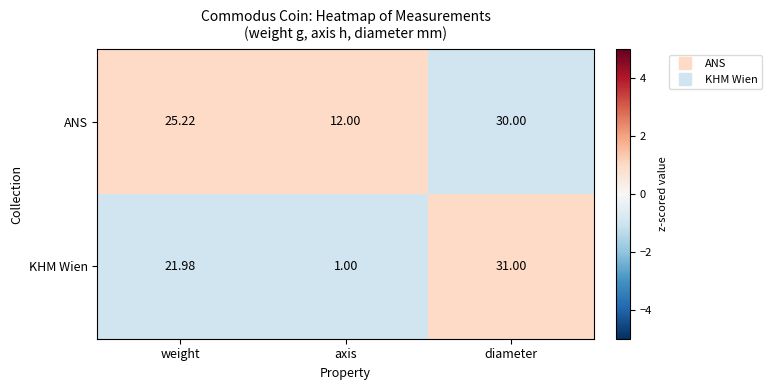

List the series in order of their overall mean, highest first.

ANS, KHM Wien